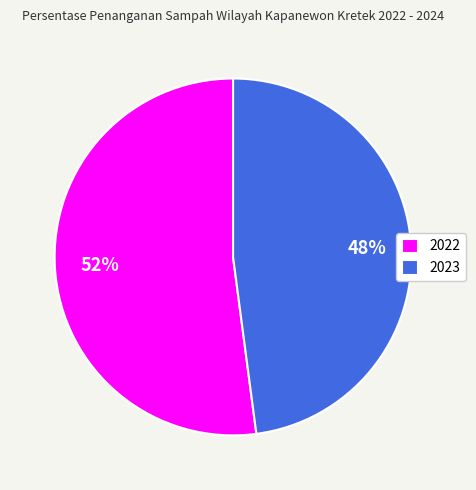

Is the sum of 2022 and 2023 greater than half?

Yes